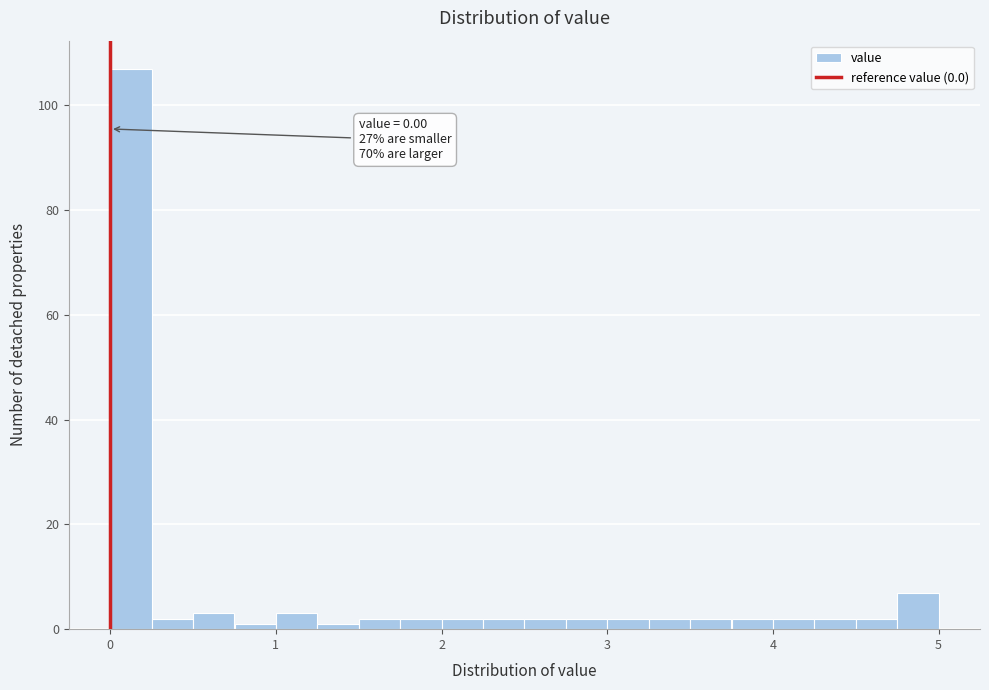

Around what value on the x-axis is the tallest bar? Give the approximate position of its centre, as read against the axis.

0.1